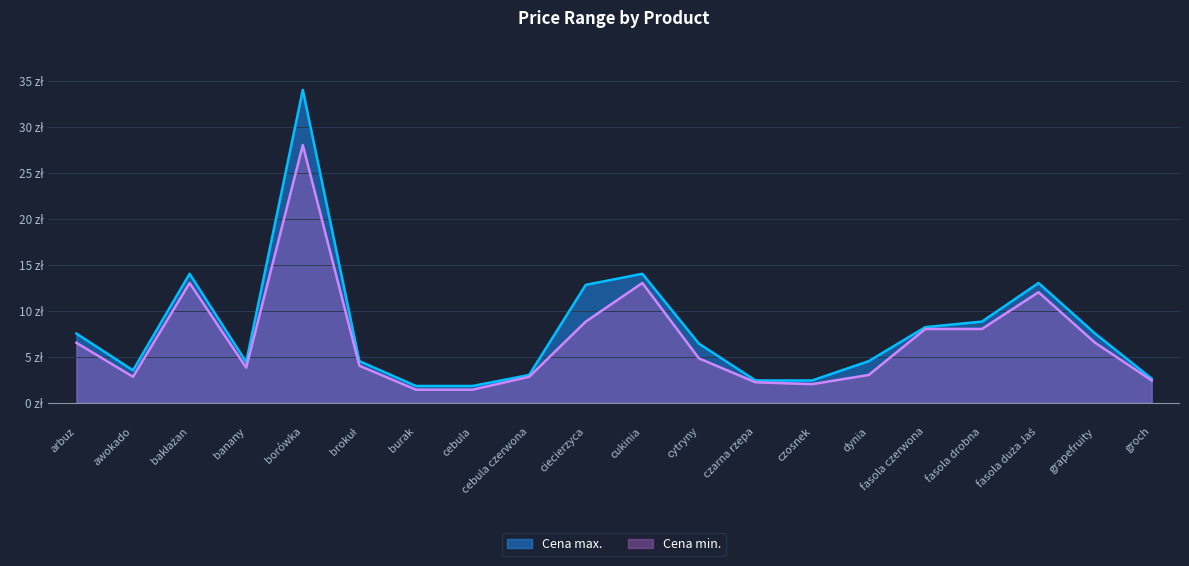

How many values in the Cena max. series are below 6?

10